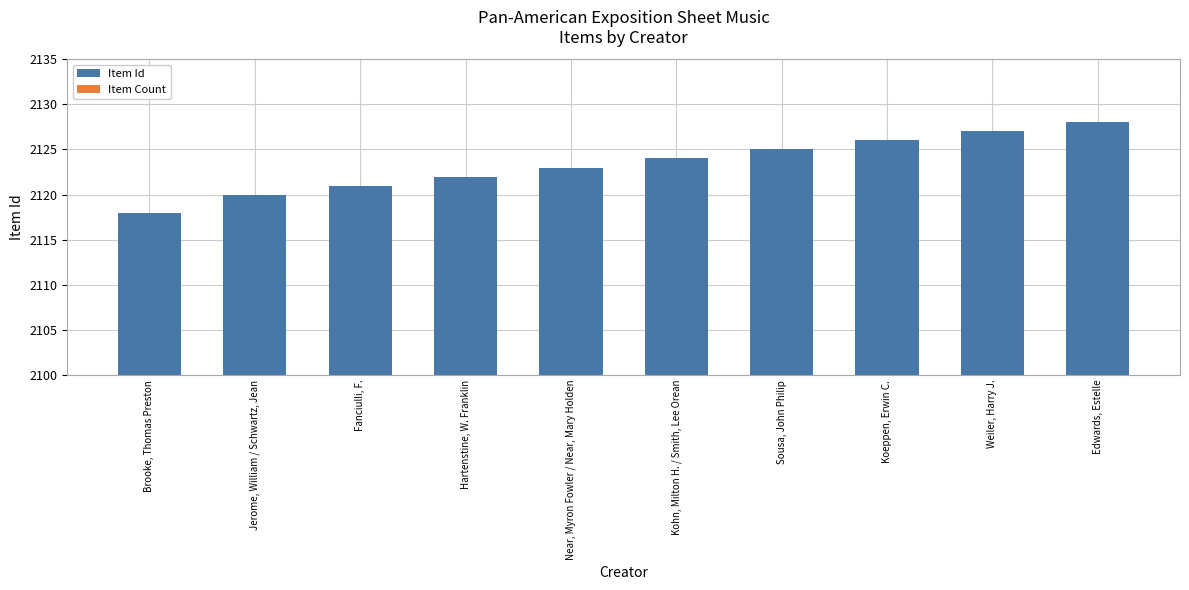

At how many categories does at least one series exceed 1084?

10